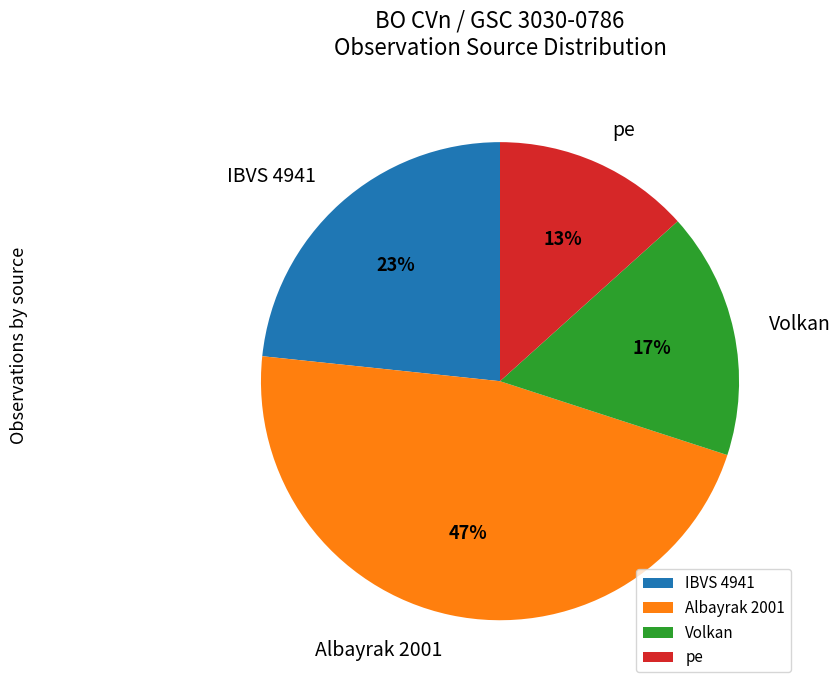

Do Volkan and Albayrak 2001 together represent more than half of the pie?

Yes